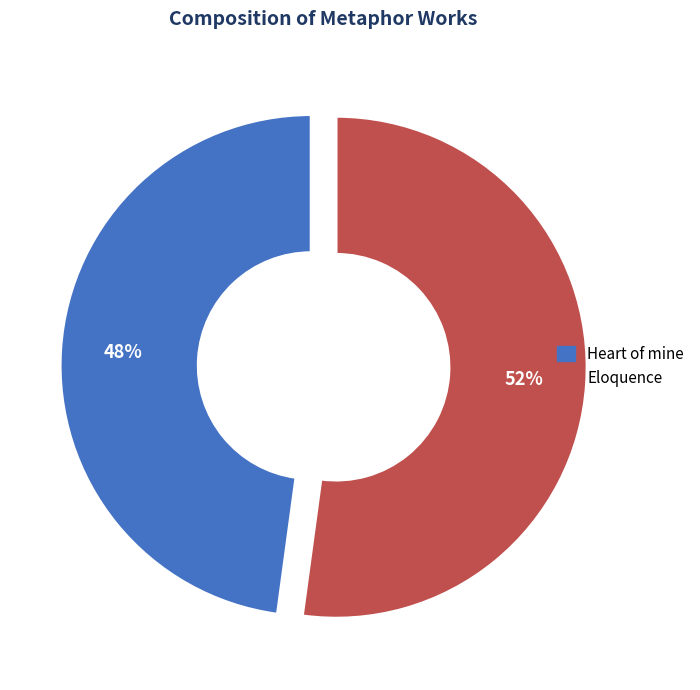

Which has a higher value, Heart of mine or Eloquence?

Eloquence